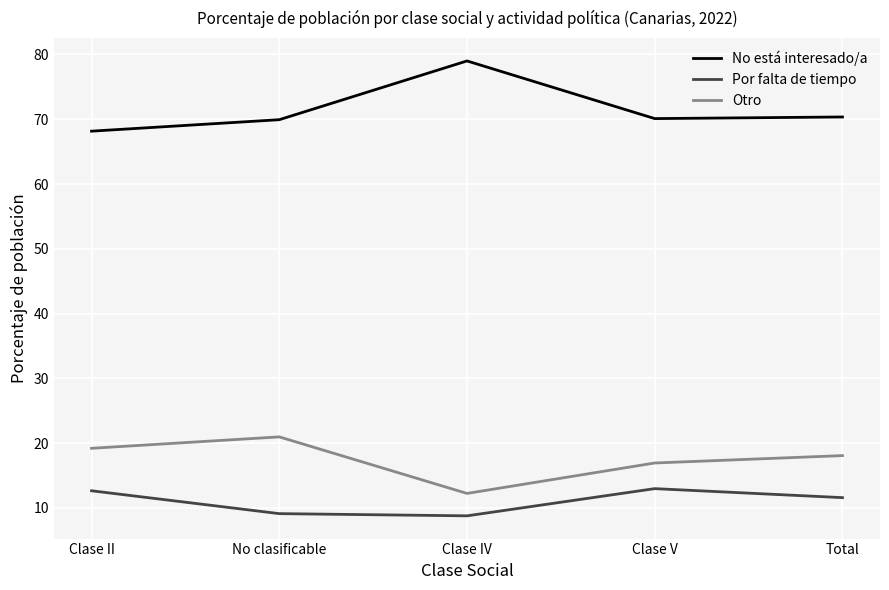

What is the difference between the second highest and minimum values in the Otro series?

7.0